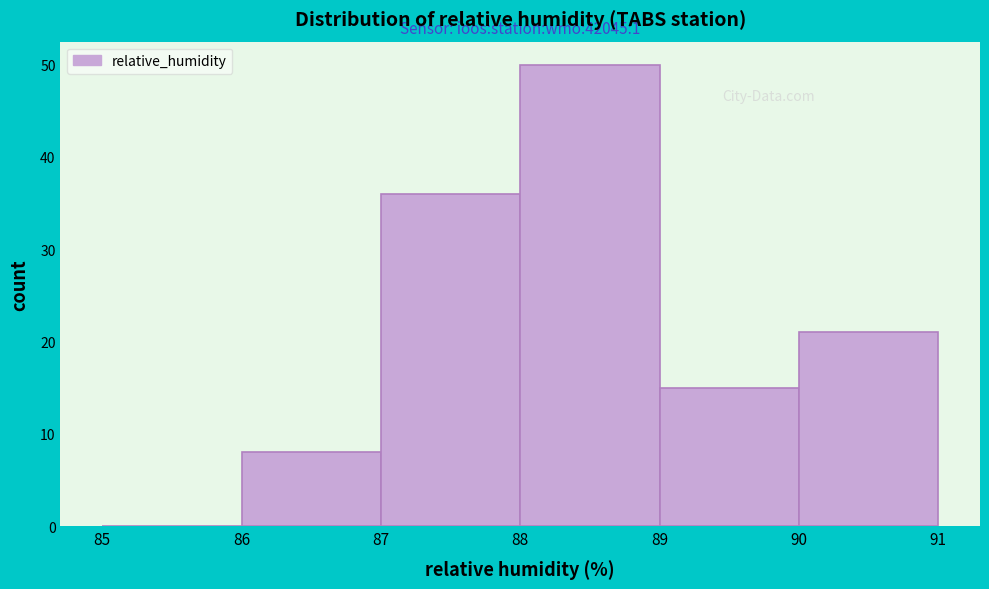

Over which range of the x-axis is the bar tallest?

88 to 89